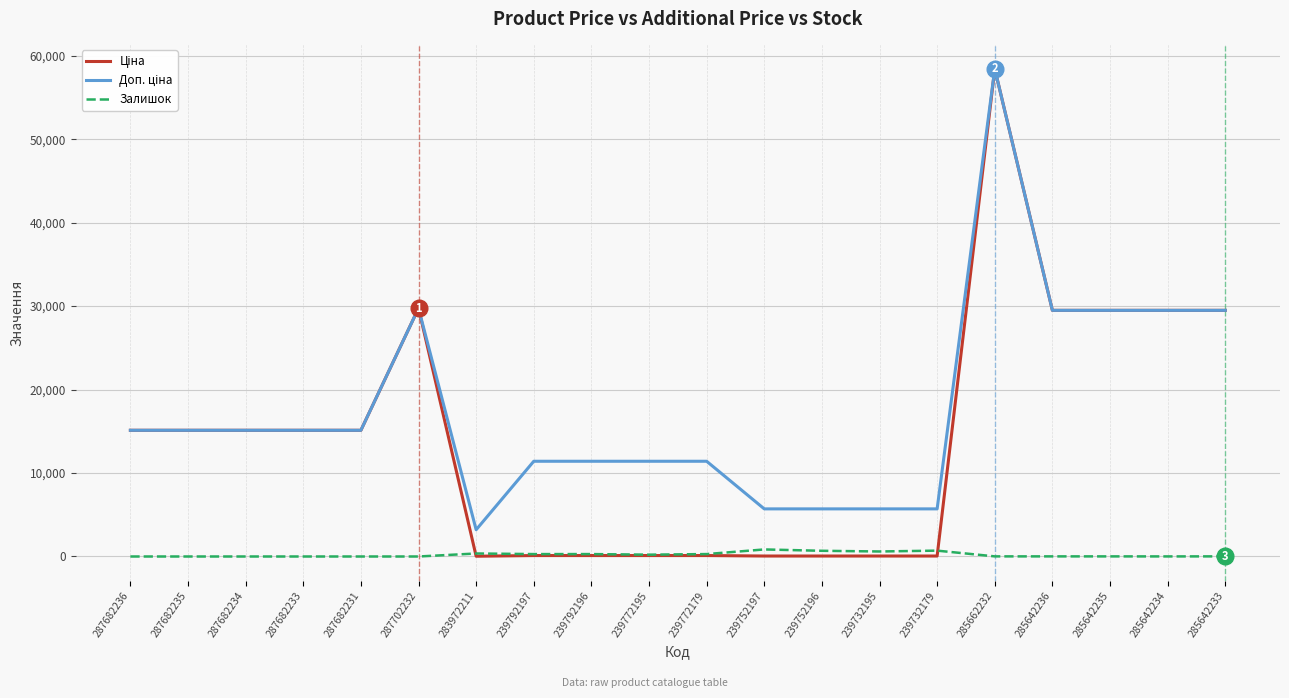

The Залишок series shows 218.0 at 239772195. True or false?

True